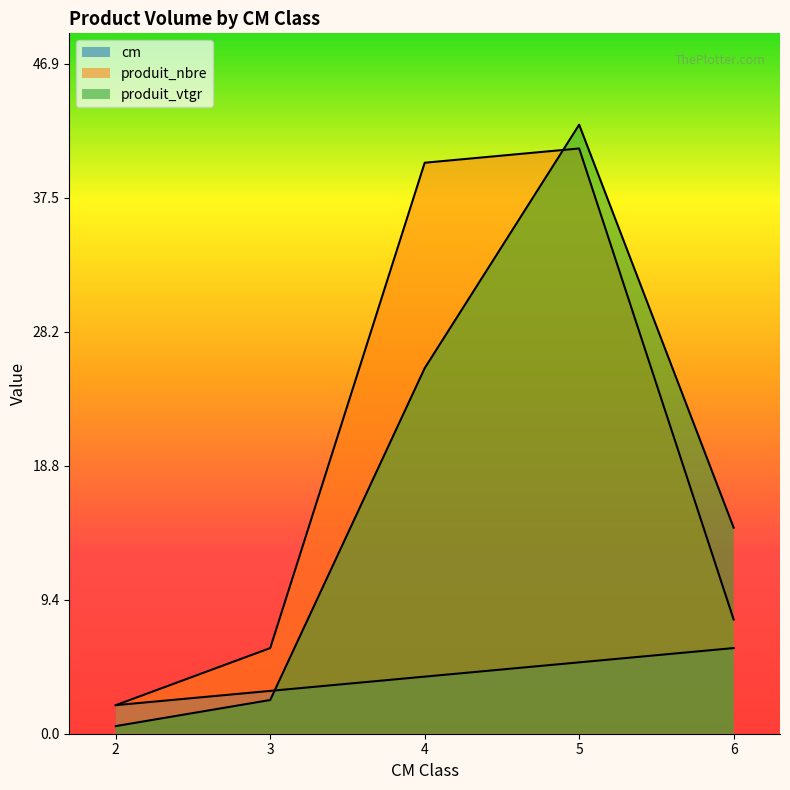

Is the value of produit_vtgr at 2 greater than the value of cm at 6?

No